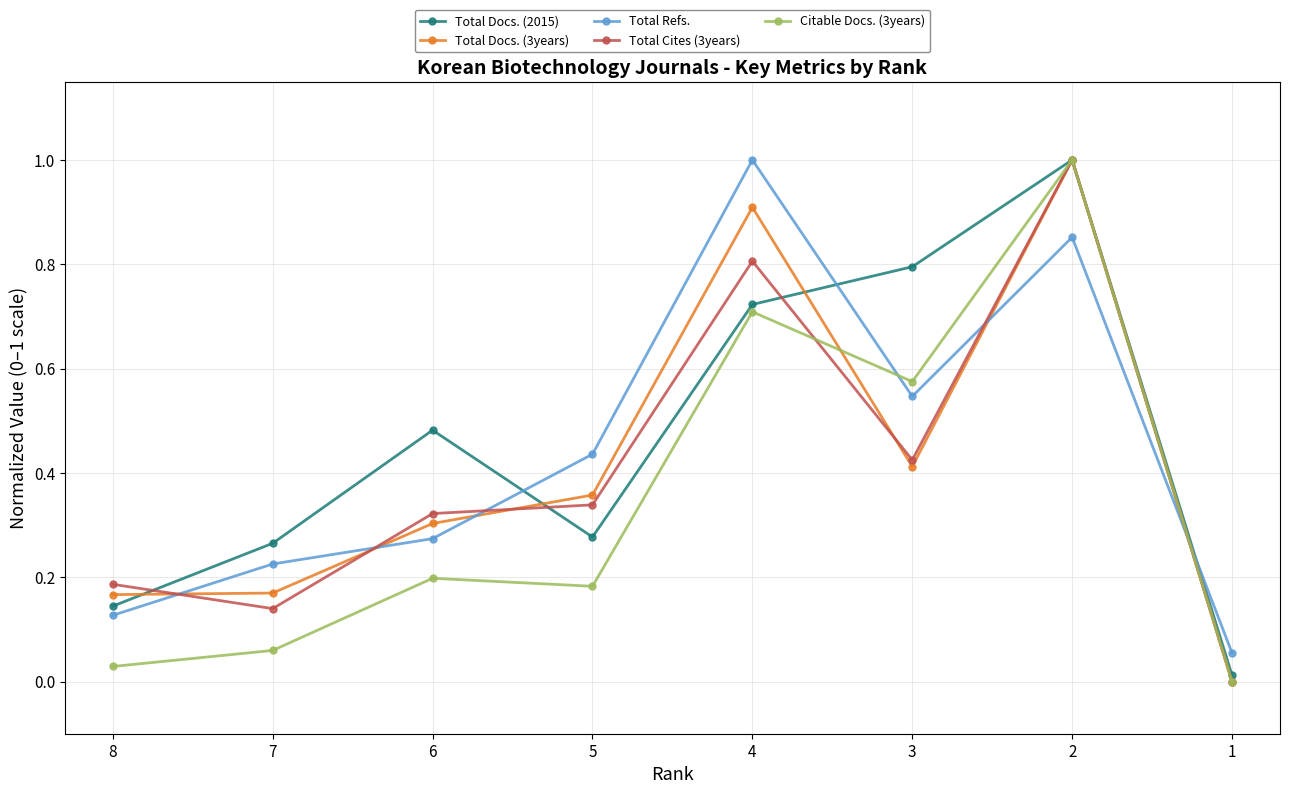

Reading right to left, transcribe all the data shown in this chart.

Total Docs. (2015): 1=0.0	2=1.0	3=0.8	4=0.7	5=0.3	6=0.5	7=0.3	8=0.1
Total Docs. (3years): 1=0.0	2=1.0	3=0.4	4=0.9	5=0.4	6=0.3	7=0.2	8=0.2
Total Refs.: 1=0.1	2=0.9	3=0.5	4=1.0	5=0.4	6=0.3	7=0.2	8=0.1
Total Cites (3years): 1=0.0	2=1.0	3=0.4	4=0.8	5=0.3	6=0.3	7=0.1	8=0.2
Citable Docs. (3years): 1=0.0	2=1.0	3=0.6	4=0.7	5=0.2	6=0.2	7=0.1	8=0.0